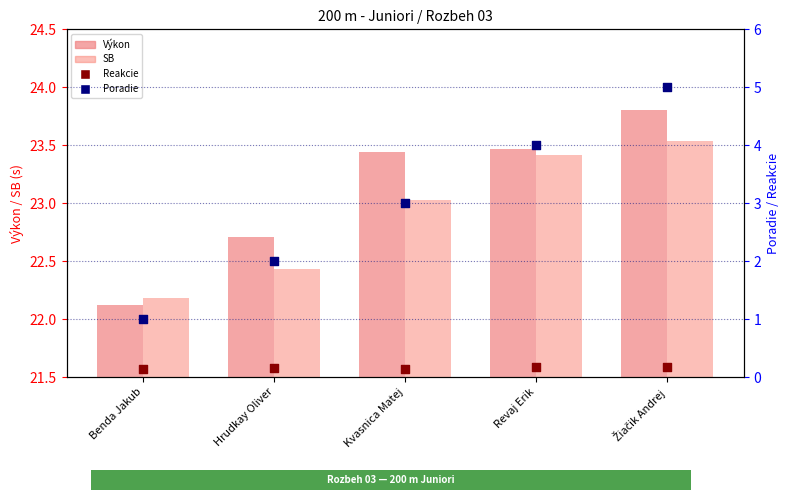

Is the value of Výkon at Hrudkay Oliver greater than the value of SB at Benda Jakub?

Yes